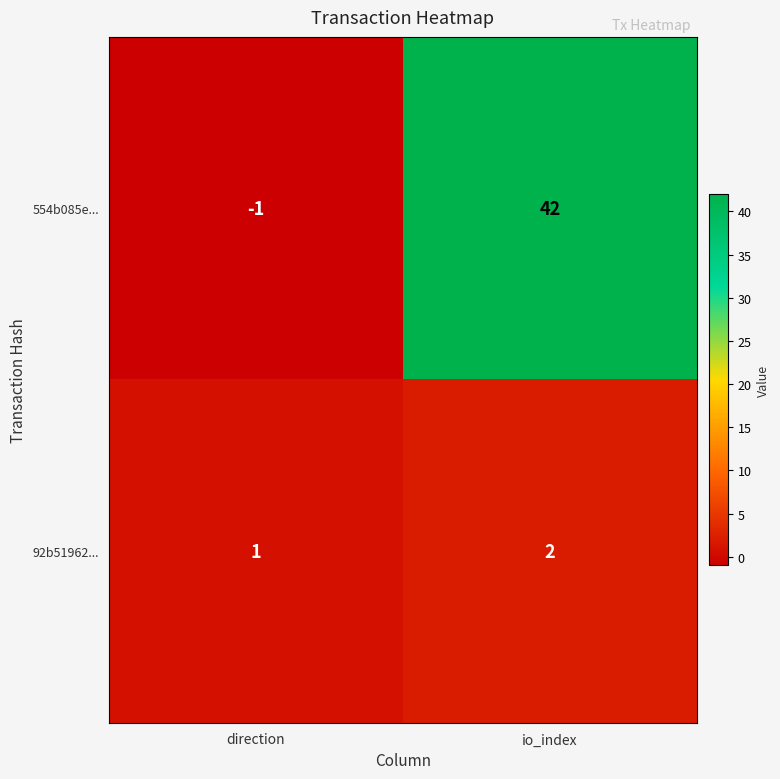

At which category is the sum across all series the highest?

io_index